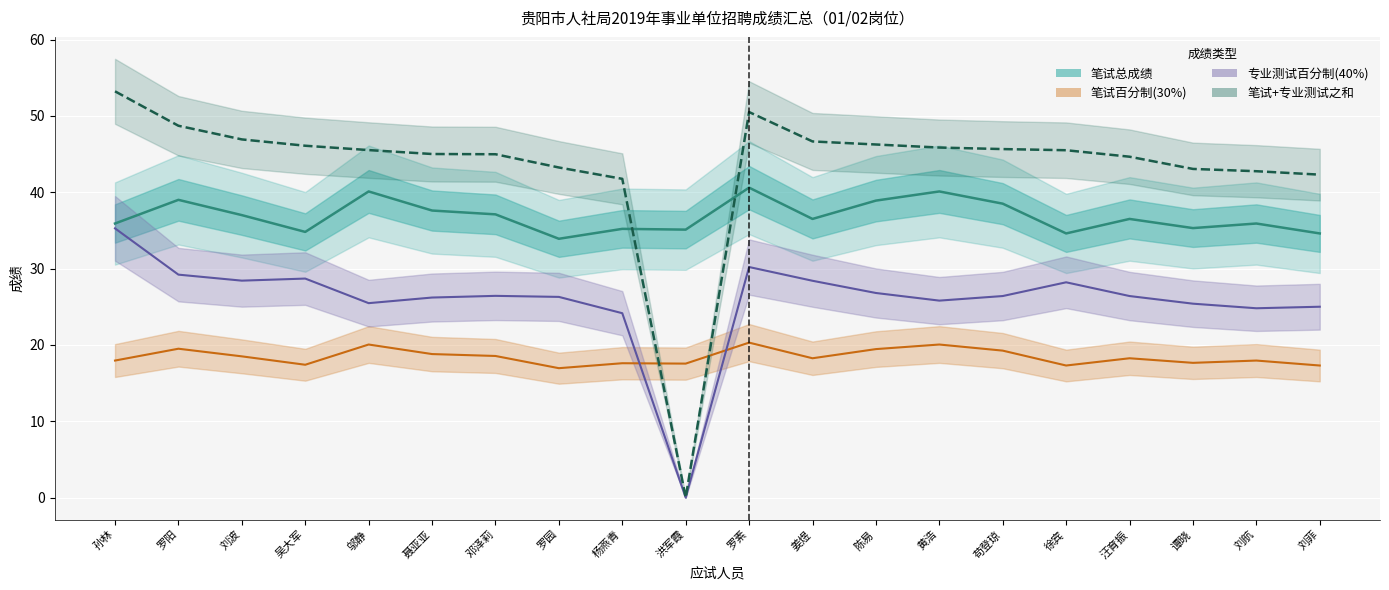

The 笔试总成绩 (均值) series shows 55.6 at 吴大军. True or false?

False